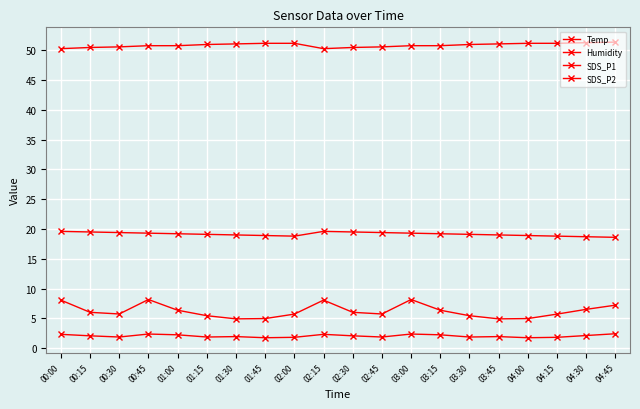

True or false: Humidity and SDS_P1 intersect in this chart.

False